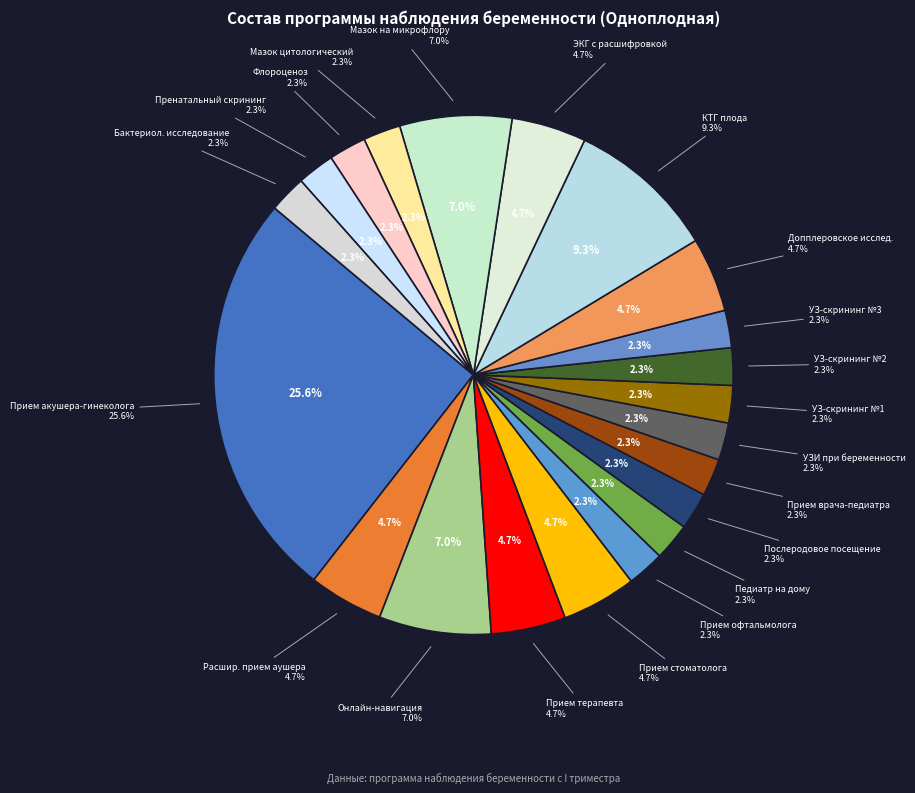

Does any single category account for the majority?

No